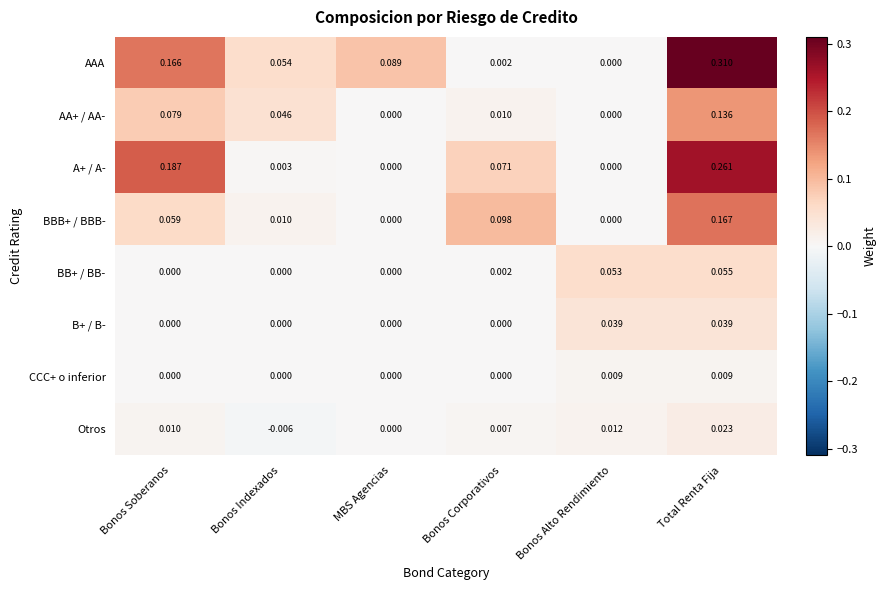

Rank the series by their maximum value, from highest to lowest.

AAA, A+ / A-, BBB+ / BBB-, AA+ / AA-, BB+ / BB-, B+ / B-, Otros, CCC+ o inferior